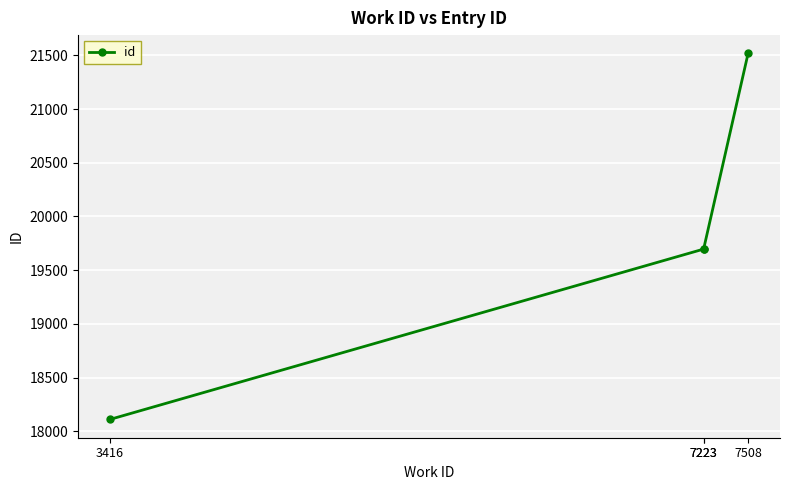

Reading left to right, extract all data points from this chart.

18110	19696	19697	21518